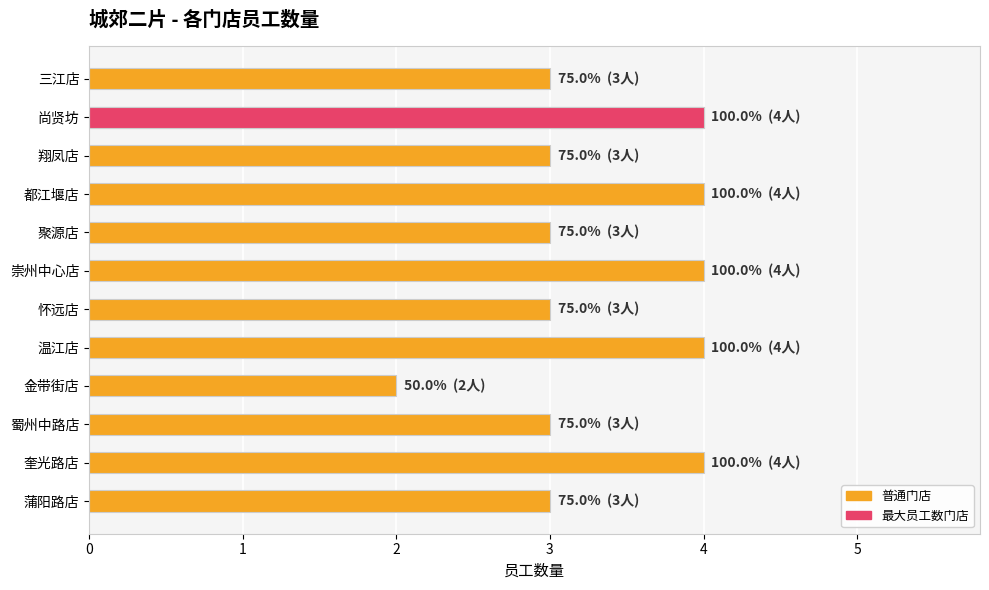

Are the bars horizontal?

Yes